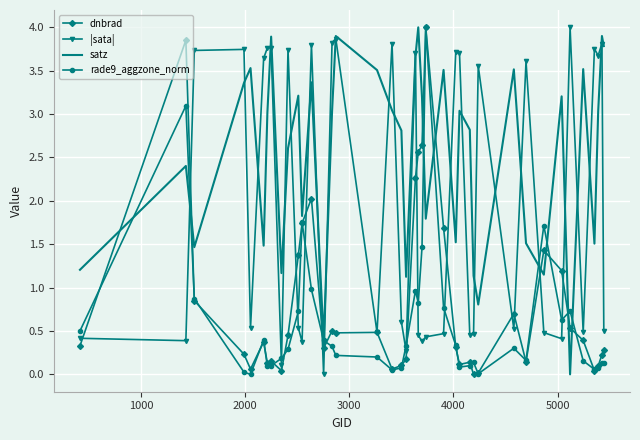

Count the number of data series in this chart.

4